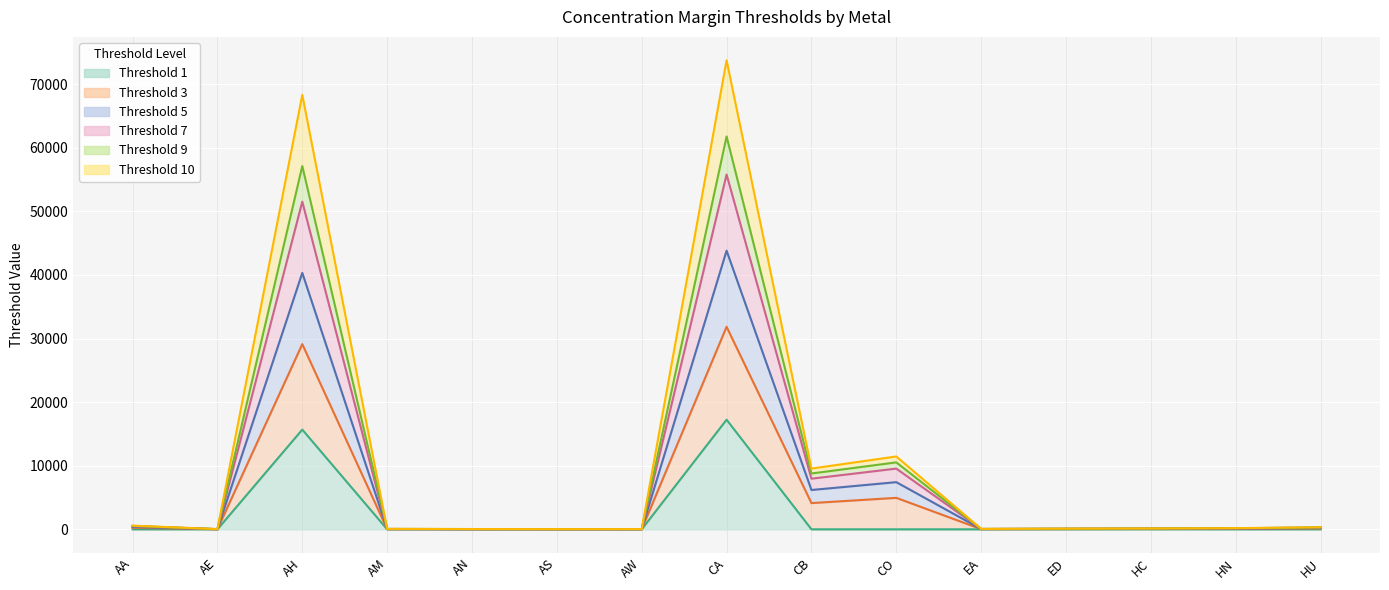

True or false: Threshold 10 has a value of 53 at AS.

False